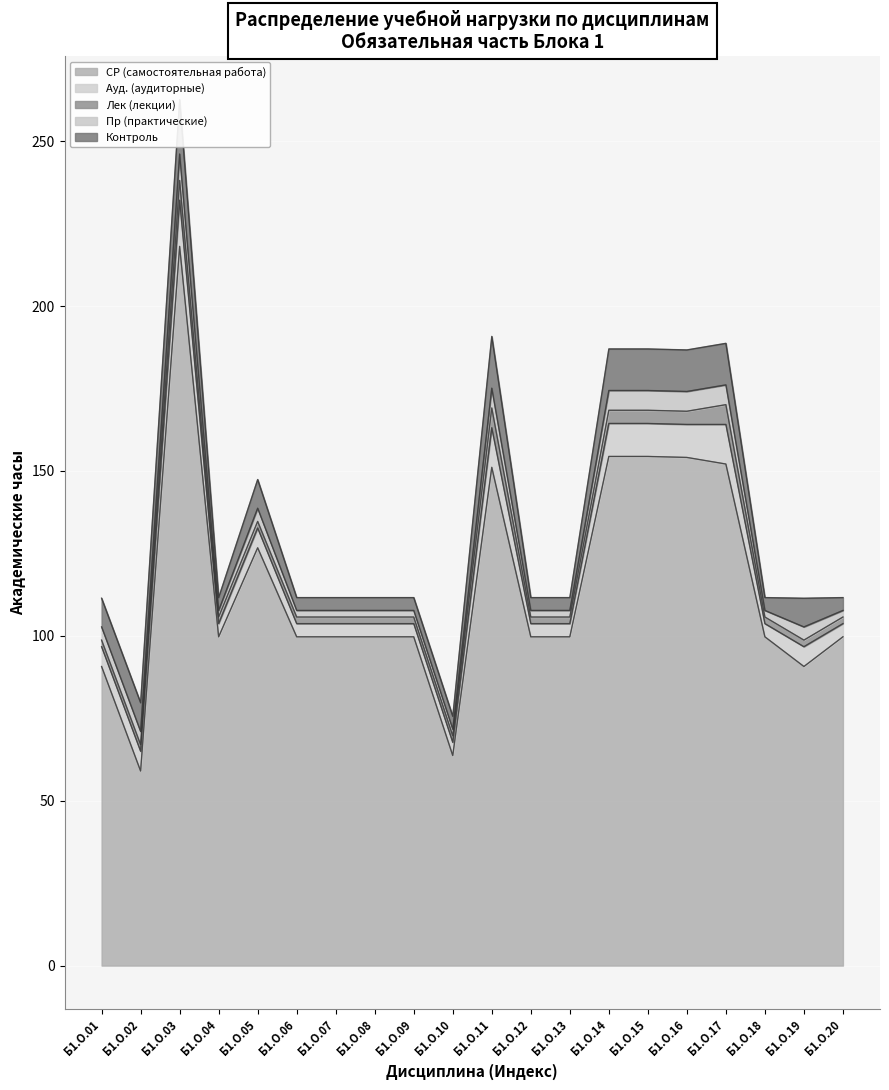

Rank the series by their maximum value, from lowest to highest.

Лек (лекции), Пр (практические), Ауд. (аудиторные), Контроль, СР (самостоятельная работа)